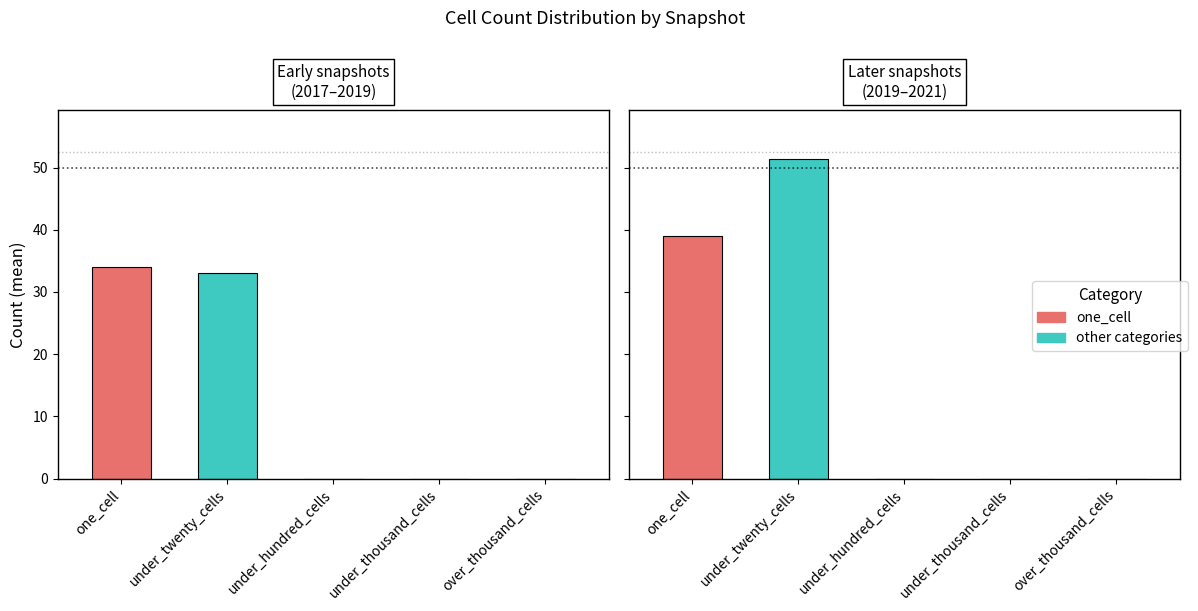

What is the average value of the one_cell series?

37